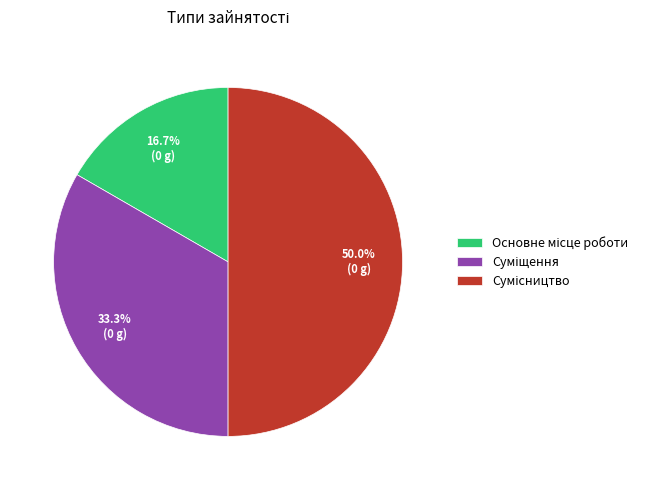

Which category has the biggest portion of the pie?

Сумісництво